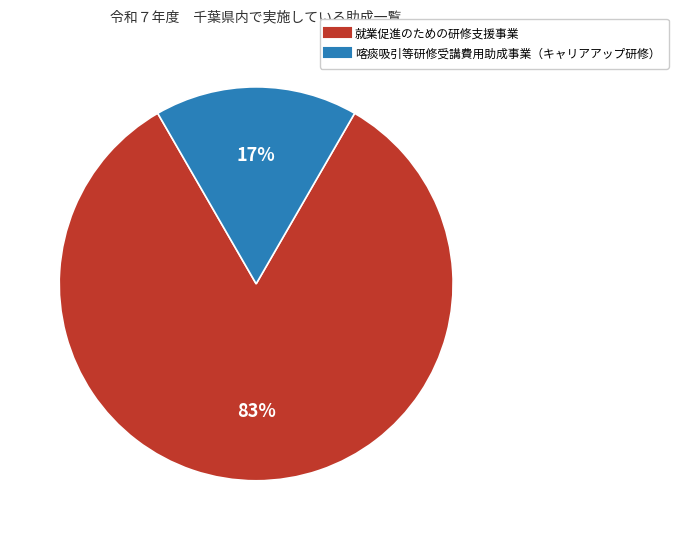

To the nearest percent, what is the average slice percentage?

50%